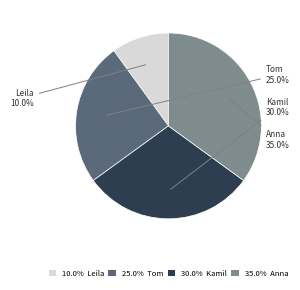

How many segments does this pie chart have?

4